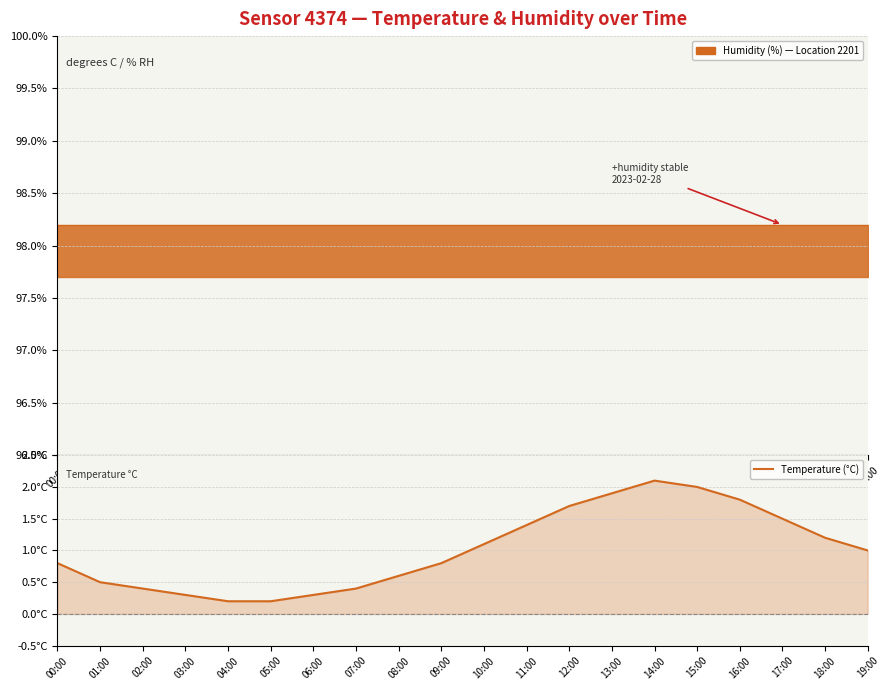

How many interior local peaks (higher than both neighbors) does the data have?

1